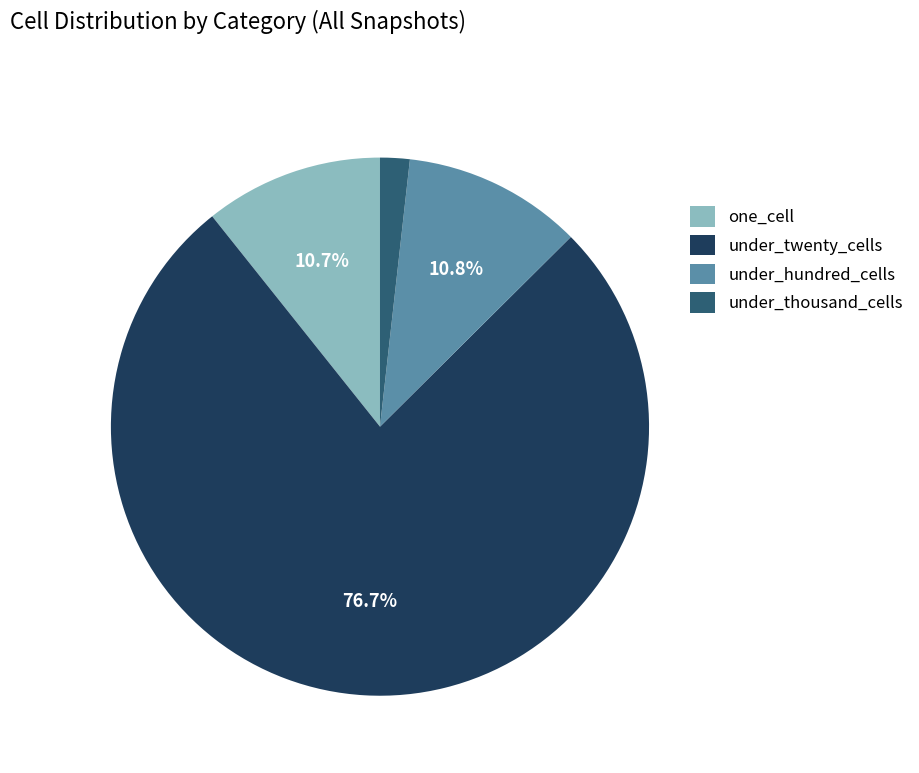

Is it true that one_cell is 21% of the pie?

False